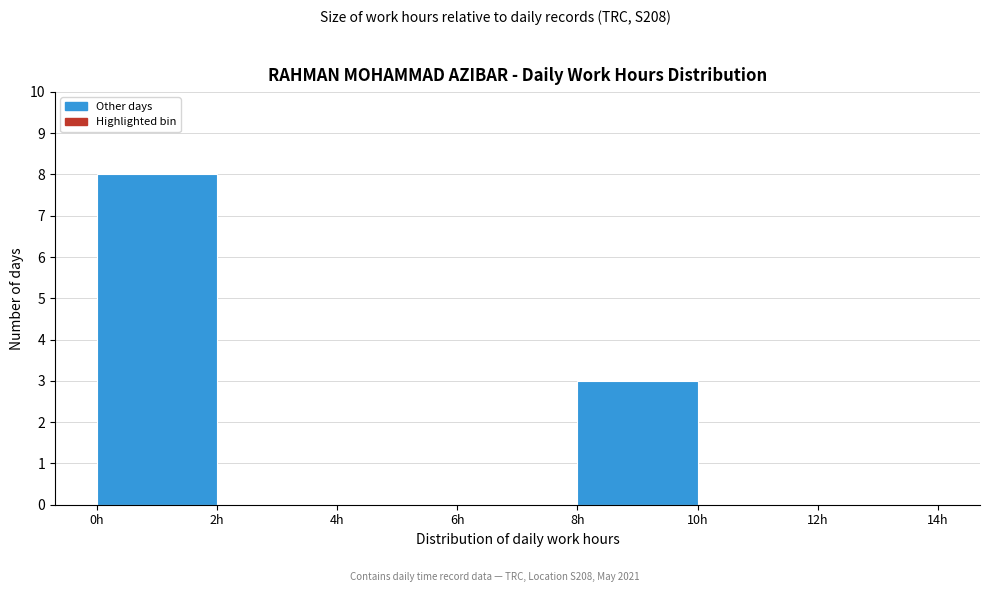

Which range on the x-axis has the tallest bar?

0 to 2